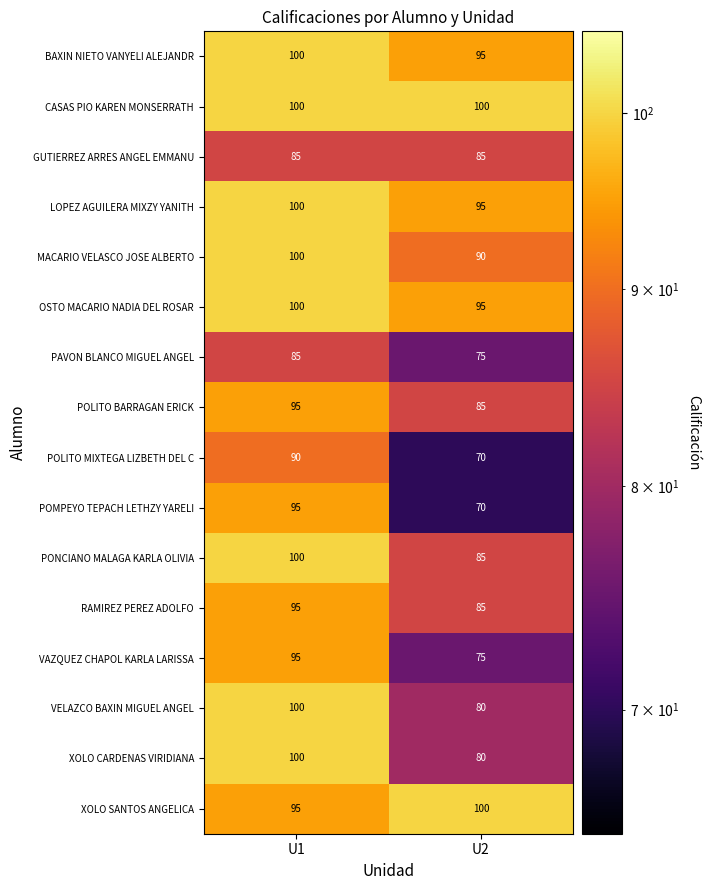

What is the approximate value of CASAS PIO KAREN MONSERRATH at U1?

100